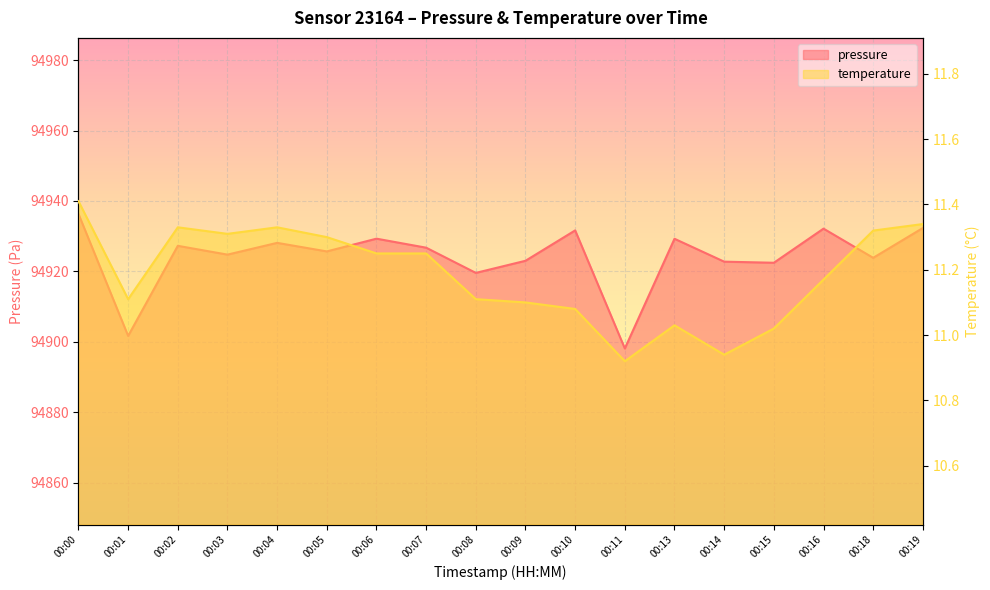

What is the minimum value for pressure?

94898.1